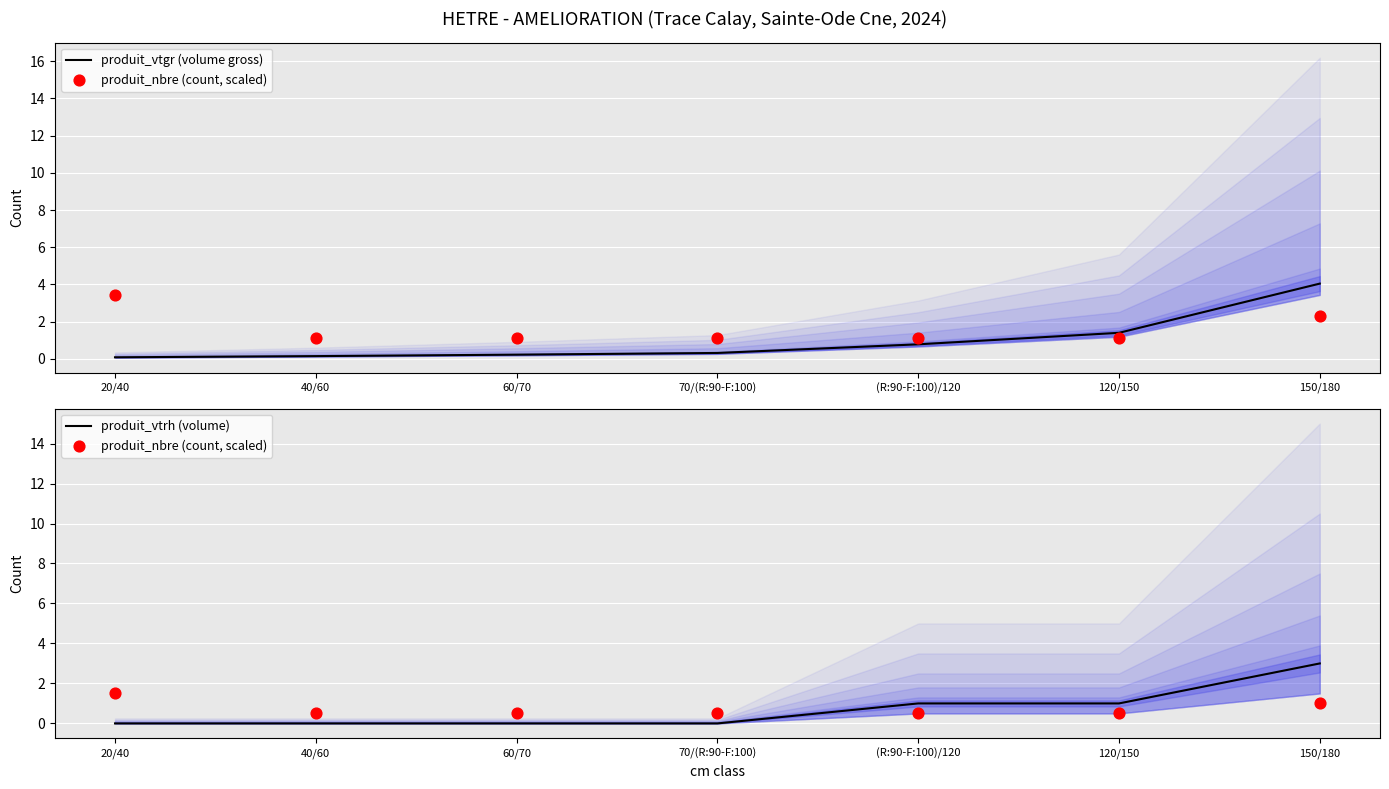

Which series contains the highest Y value?

produit_vtgr (volume gross)